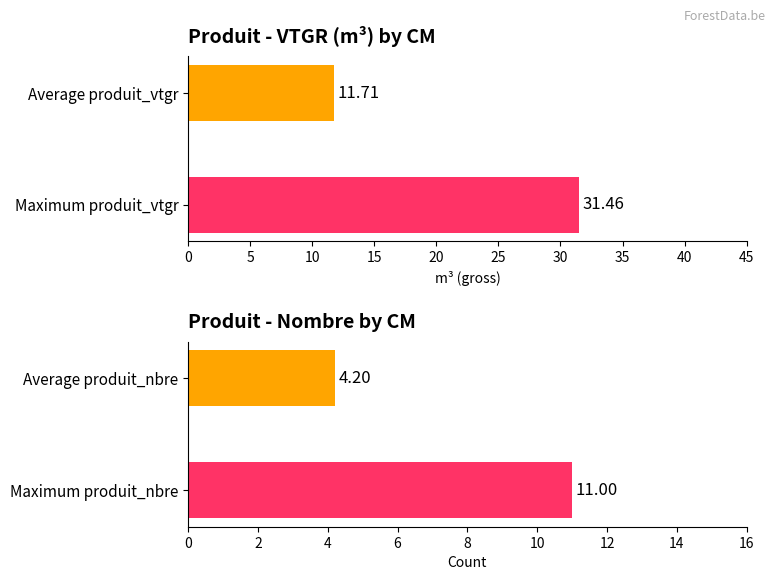

Which series has the largest range (max minus min)?

produit_vtgr